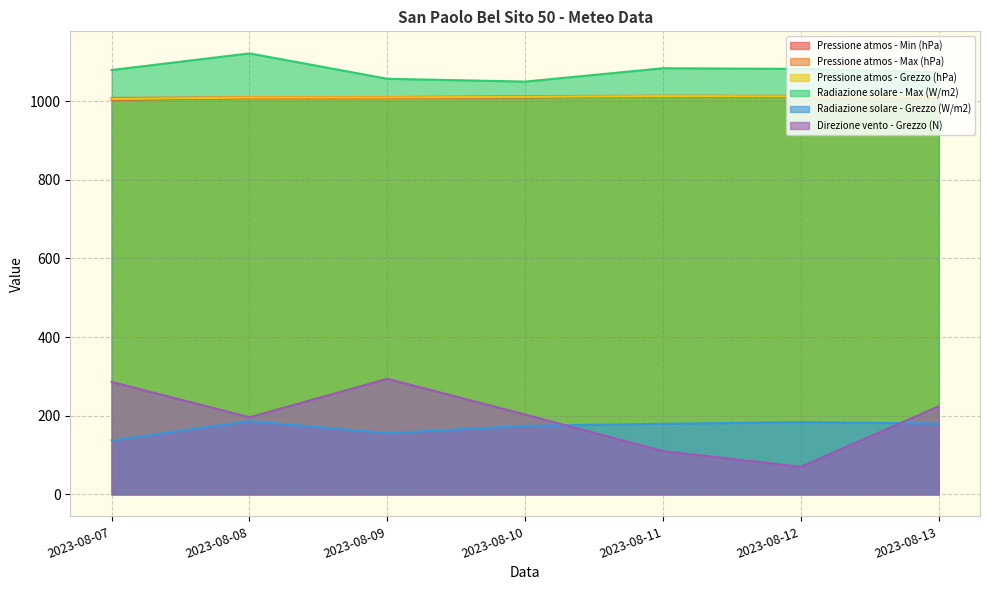

What is the spread (max minus min) of values at 2023-08-08?

935.6